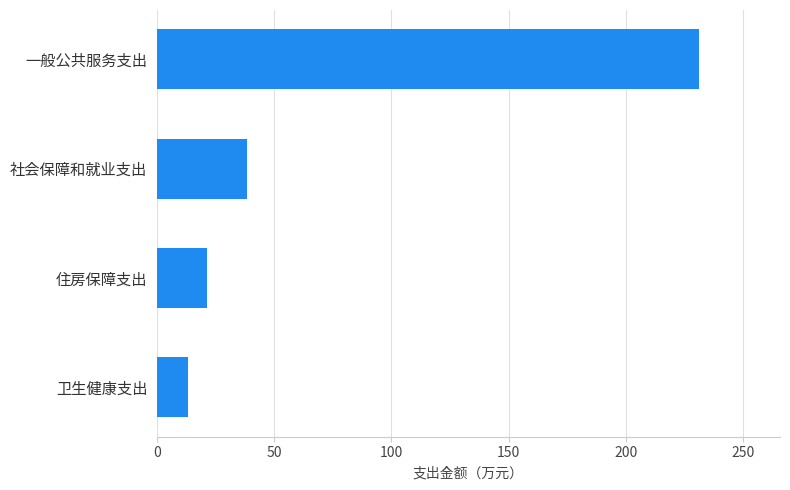

What is the difference between the second highest and minimum values?

25.3